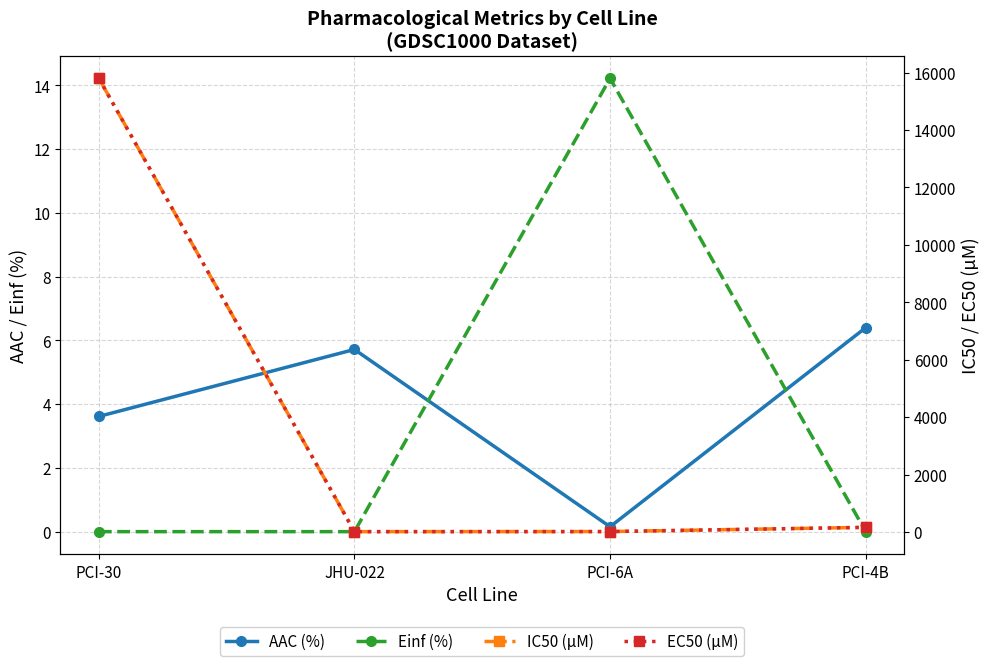

What is the label of the 2nd point from the left?

JHU-022